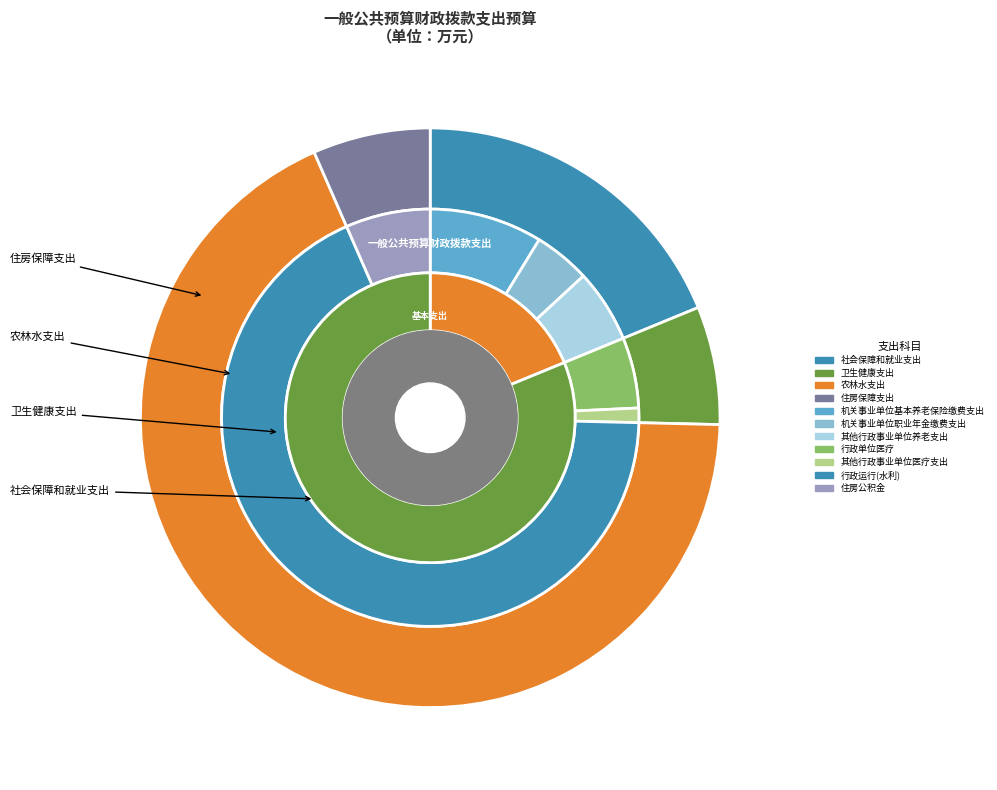

What percentage do 社会保障和就业支出 and 农林水支出 together represent?

86.9%